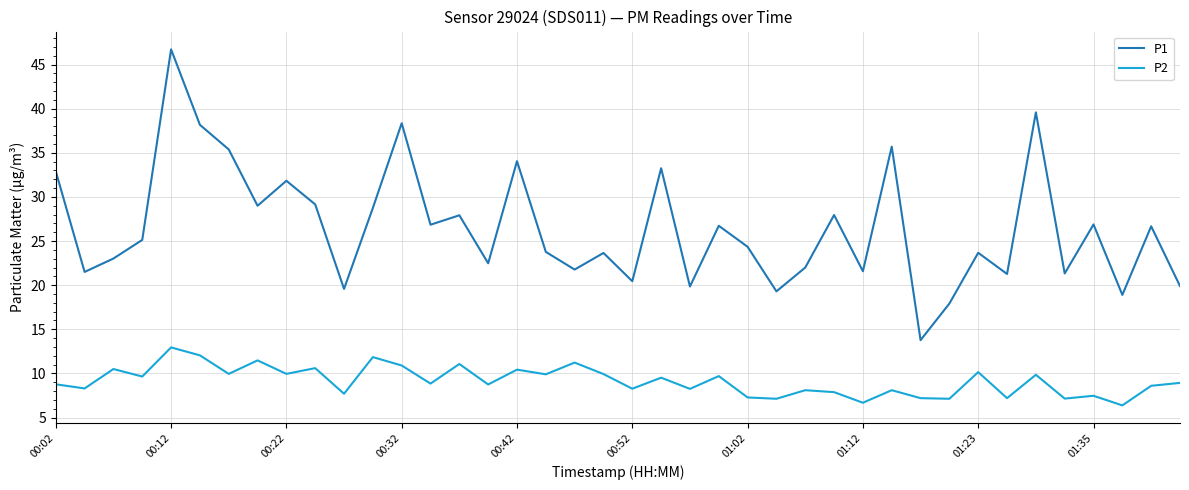

What is the sum of all P2 values?

365.8